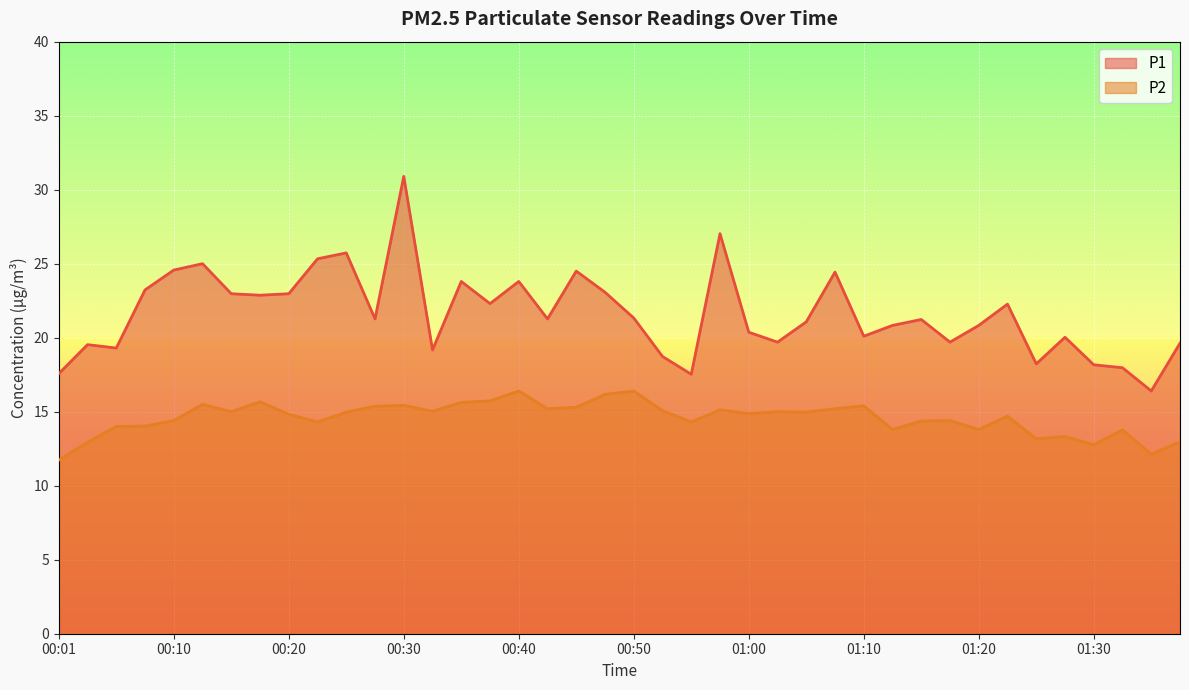

Rank the series by their average value, from highest to lowest.

P1, P2